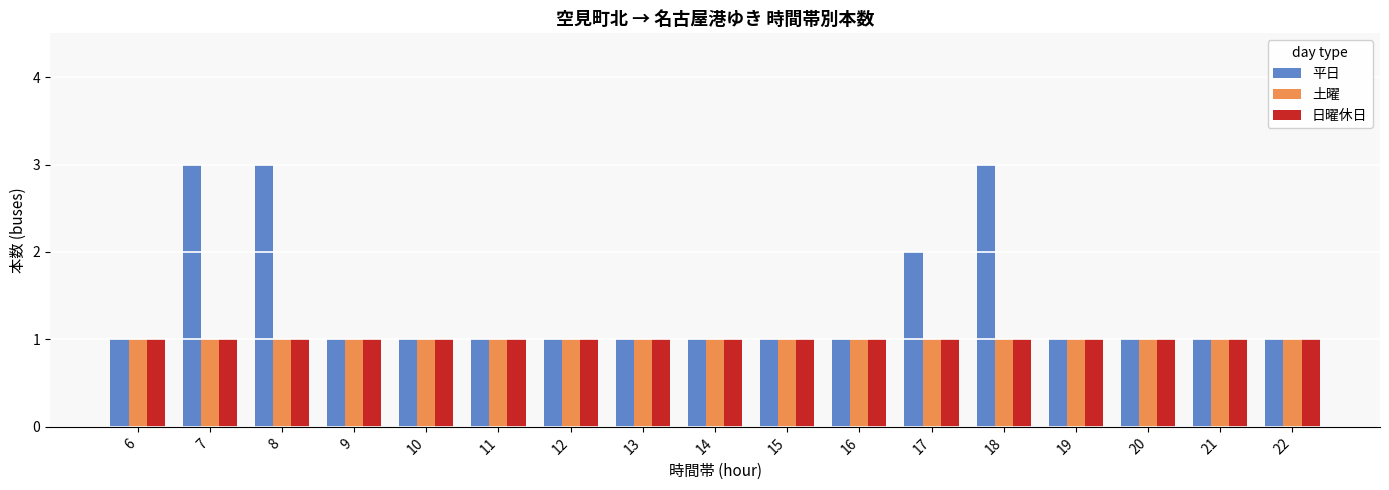

What is the maximum value for 平日?

3